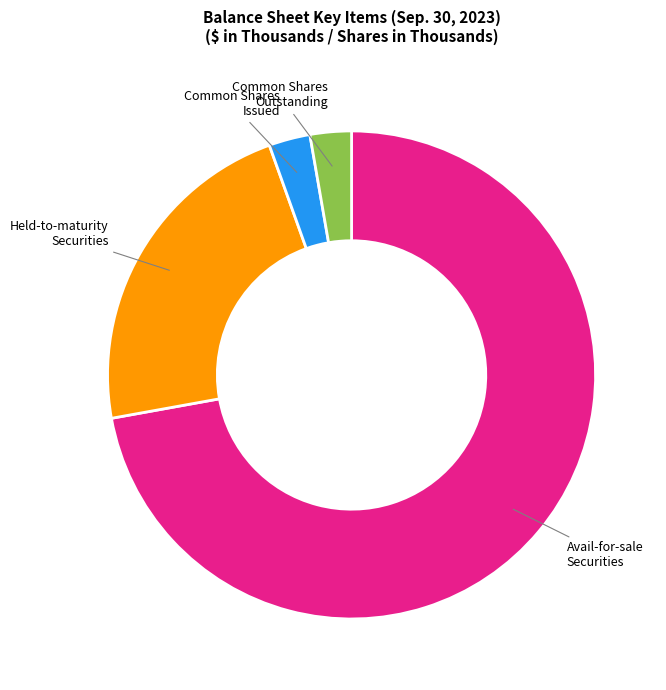

Count the number of slices in the pie.

4